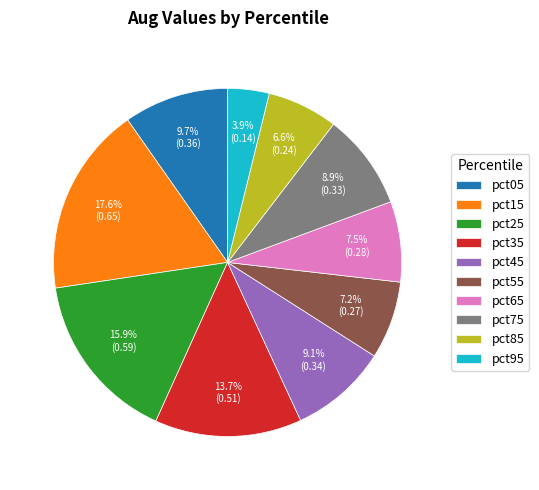

To the nearest percent, what is the difference between the largest and smallest slice percentages?

14%